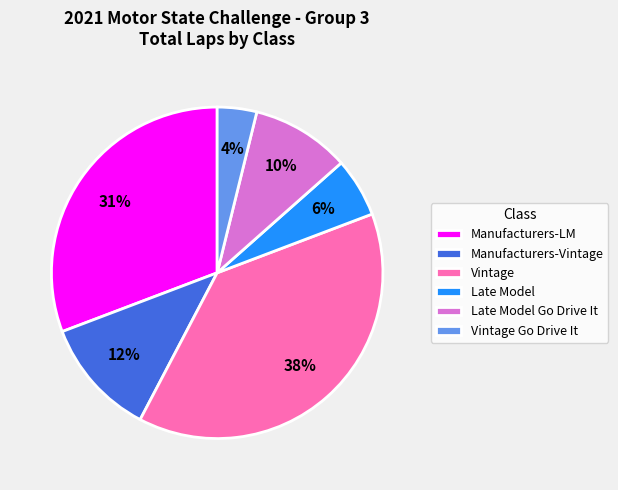

What is the ratio of the value at Manufacturers-Vintage to the value at Vintage?

0.3